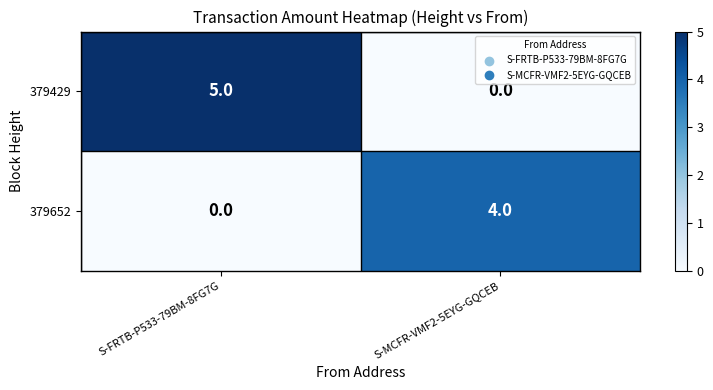

Which series has the largest total across all categories?

379429